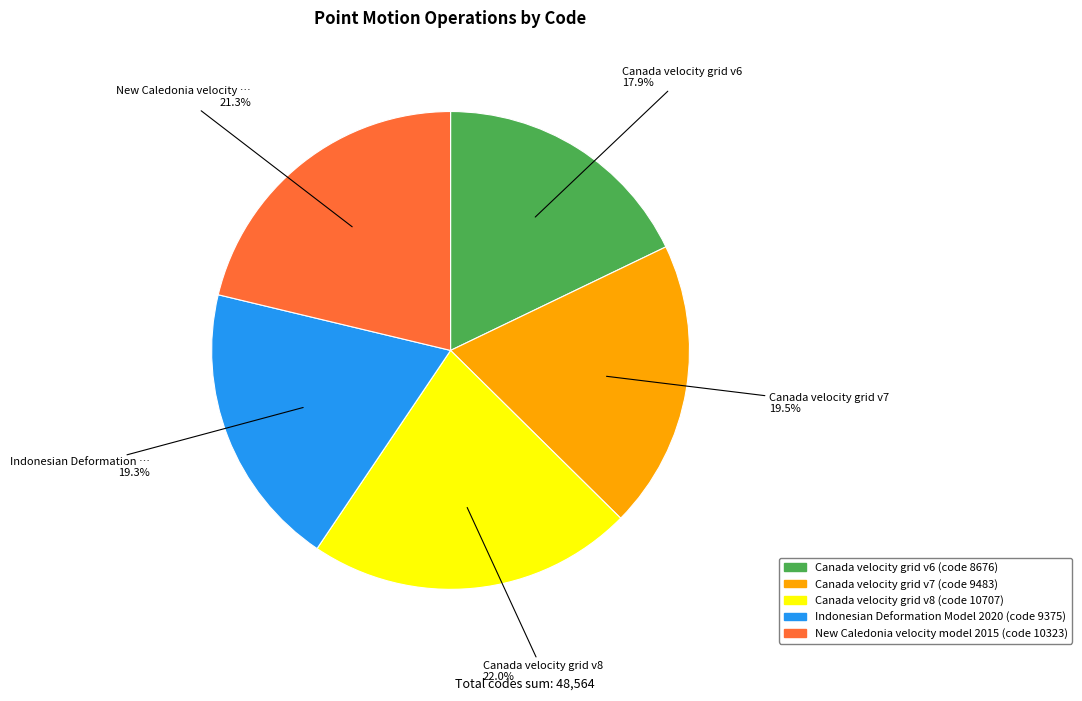

Is the sum of New Caledonia velocity model 2015 and Indonesian Deformation Model 2020 greater than half?

No